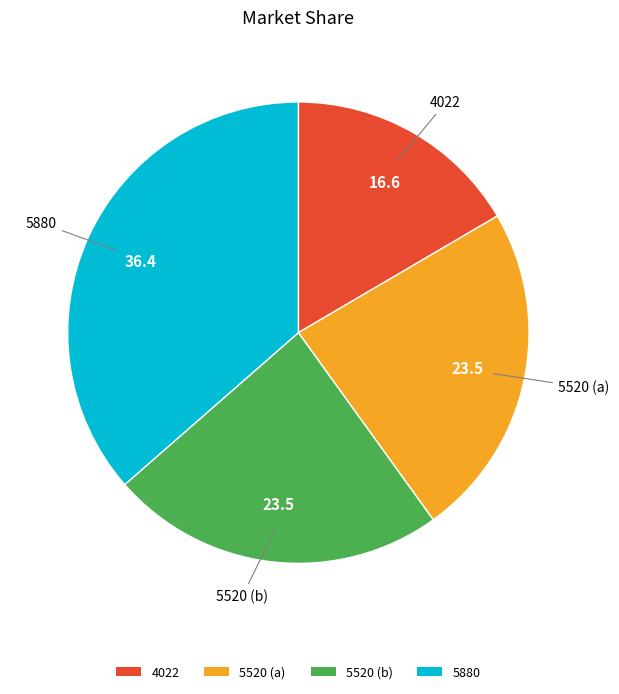

Is it true that 5520 (a) is 12% of the pie?

False